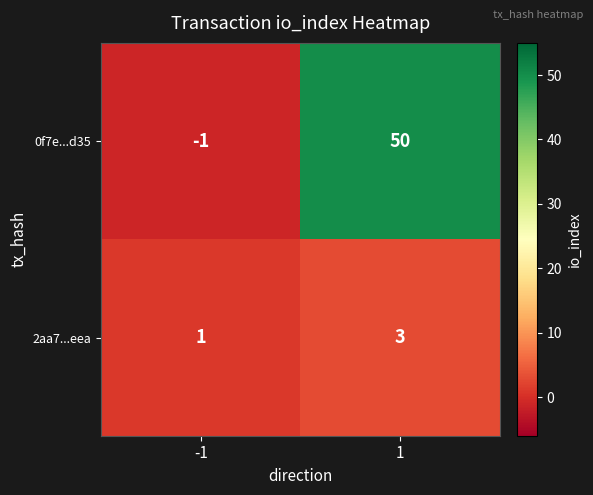

Is it true that 2aa7...eea equals 2 at -1?

False